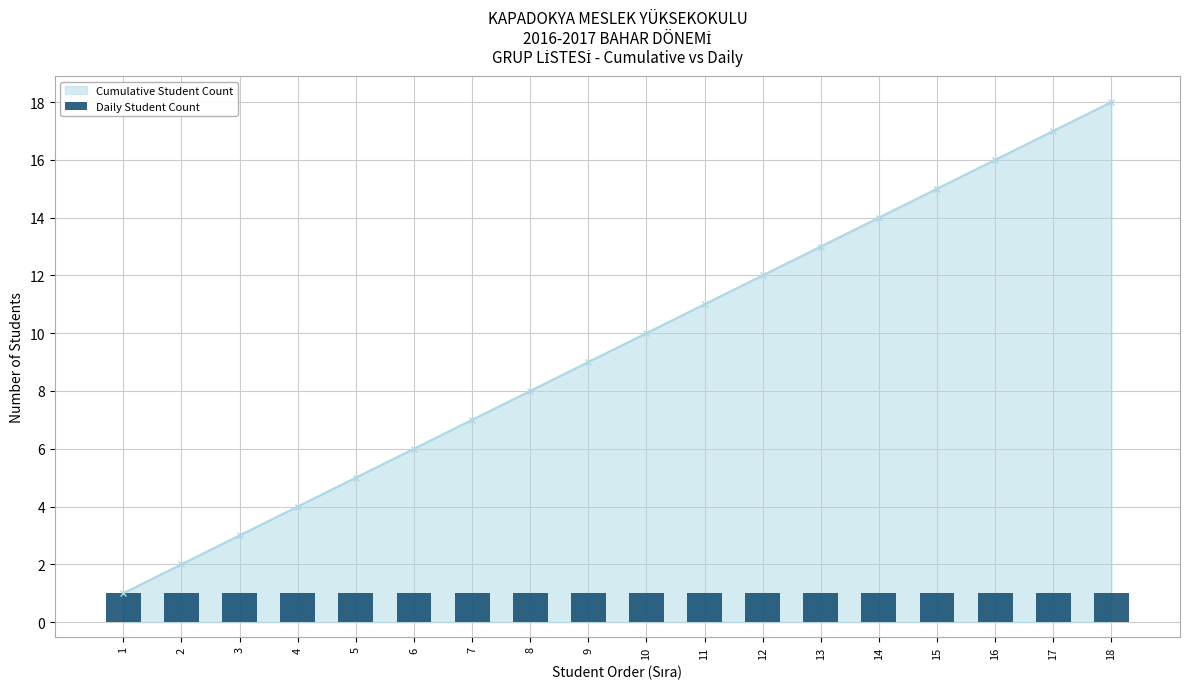

True or false: Cumulative Student Count has a value of 4 at 4.

True